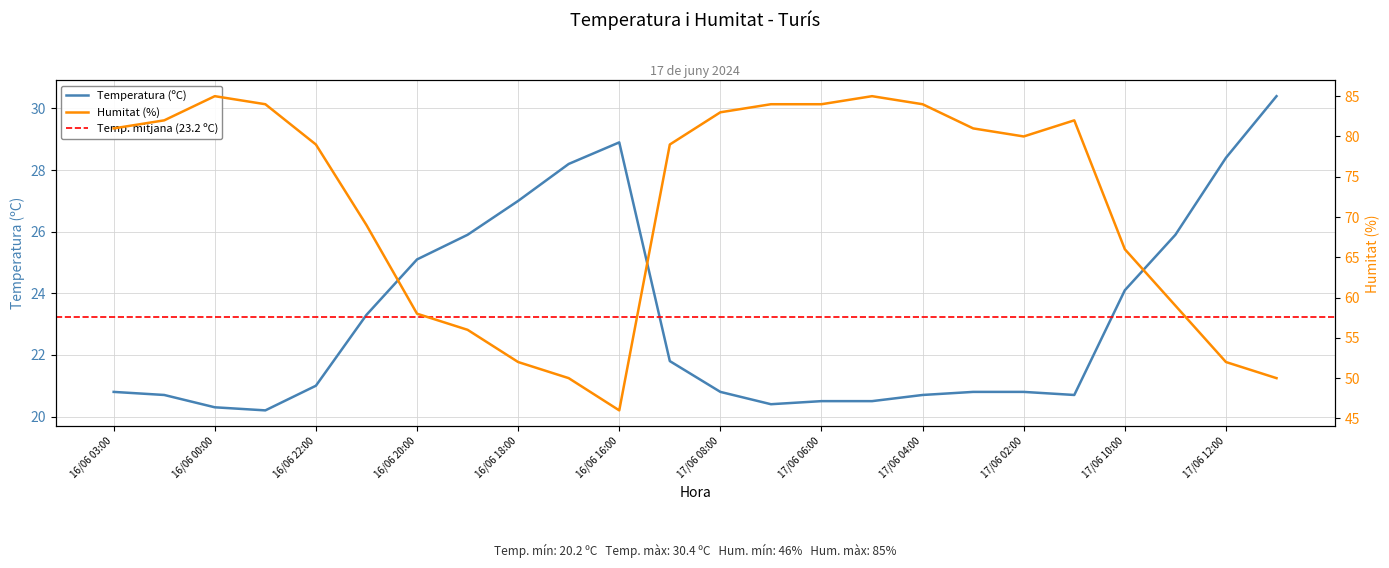

Reading right to left, list all the values displayed in this chart.

Temperatura (ºC): 17/06 13:00=30.4	17/06 12:00=28.4	17/06 11:00=25.9	17/06 10:00=24.1	17/06 01:00=20.7	17/06 02:00=20.8	17/06 03:00=20.8	17/06 04:00=20.7	17/06 05:00=20.5	17/06 06:00=20.5	17/06 07:00=20.4	17/06 08:00=20.8	17/06 09:00=21.8	16/06 16:00=28.9	16/06 17:00=28.2	16/06 18:00=27.0	16/06 19:00=25.9	16/06 20:00=25.1	16/06 21:00=23.3	16/06 22:00=21.0	16/06 23:00=20.2	16/06 00:00=20.3	16/06 01:00=20.7	16/06 03:00=20.8
Humitat (%): 17/06 13:00=50.0	17/06 12:00=52.0	17/06 11:00=59.0	17/06 10:00=66.0	17/06 01:00=82.0	17/06 02:00=80.0	17/06 03:00=81.0	17/06 04:00=84.0	17/06 05:00=85.0	17/06 06:00=84.0	17/06 07:00=84.0	17/06 08:00=83.0	17/06 09:00=79.0	16/06 16:00=46.0	16/06 17:00=50.0	16/06 18:00=52.0	16/06 19:00=56.0	16/06 20:00=58.0	16/06 21:00=69.0	16/06 22:00=79.0	16/06 23:00=84.0	16/06 00:00=85.0	16/06 01:00=82.0	16/06 03:00=81.0